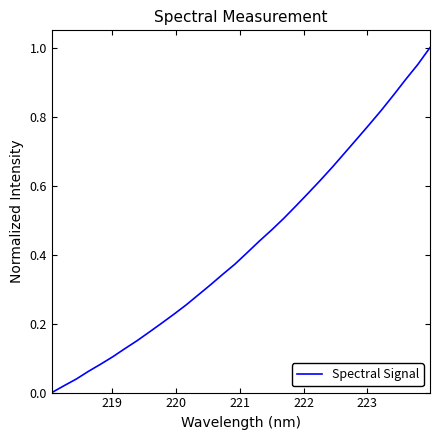

How many lines are shown in the chart?

1